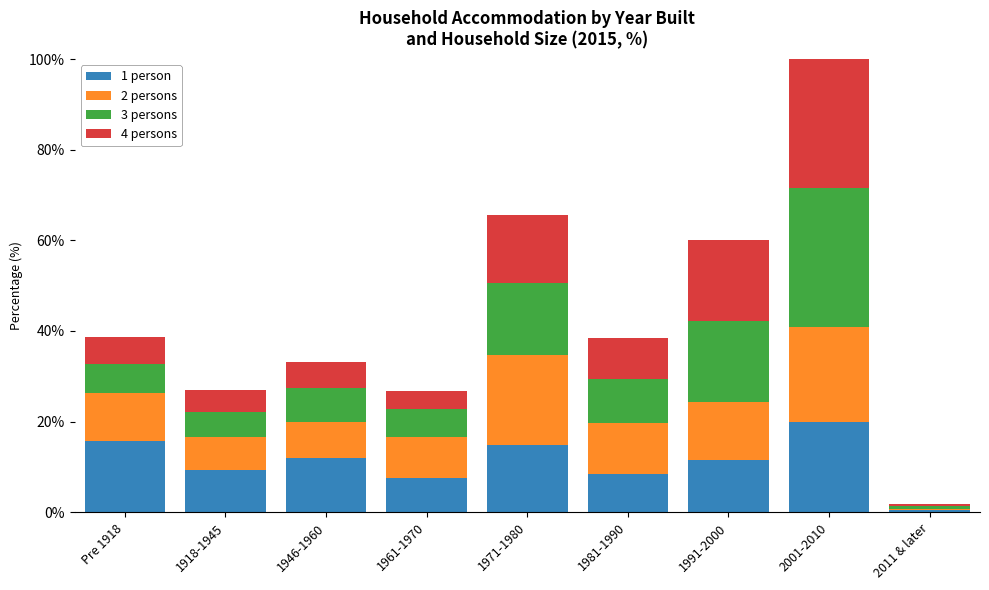

What is the difference between the maximum and minimum values in the 4 persons series?

30.5